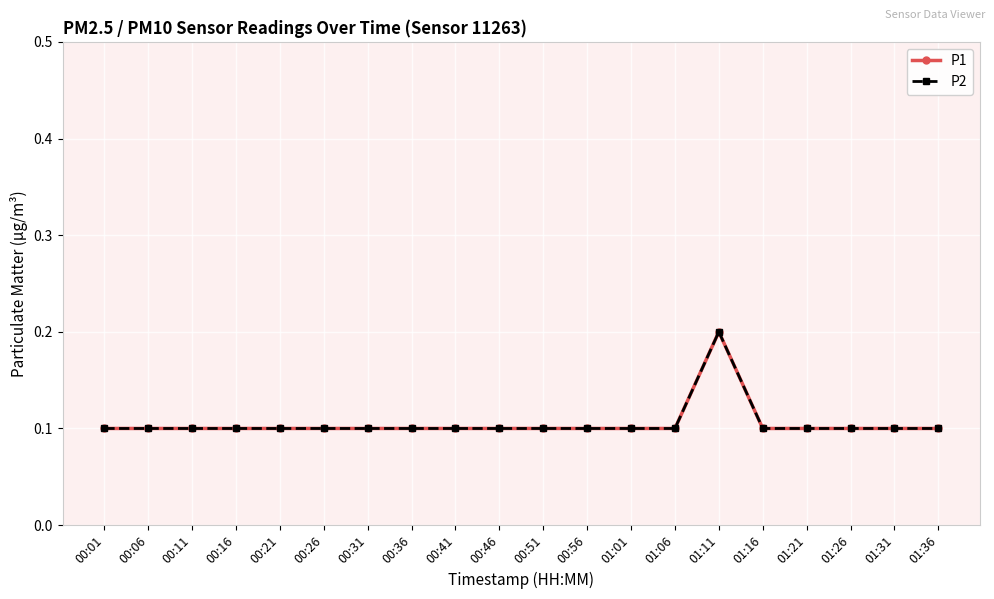

Does the chart have visible grid lines?

Yes